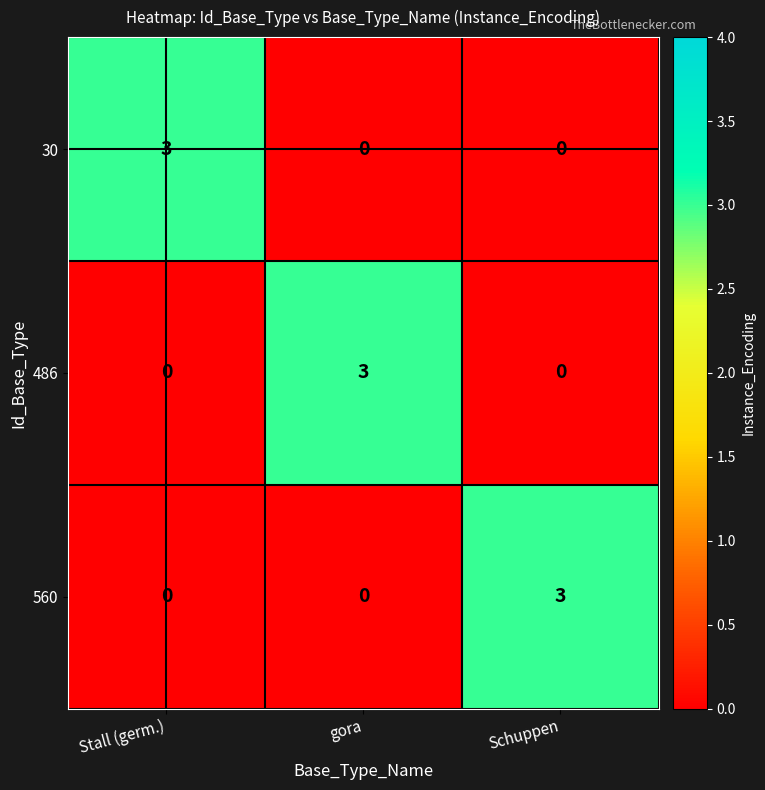

At how many categories does at least one series exceed 0?

3